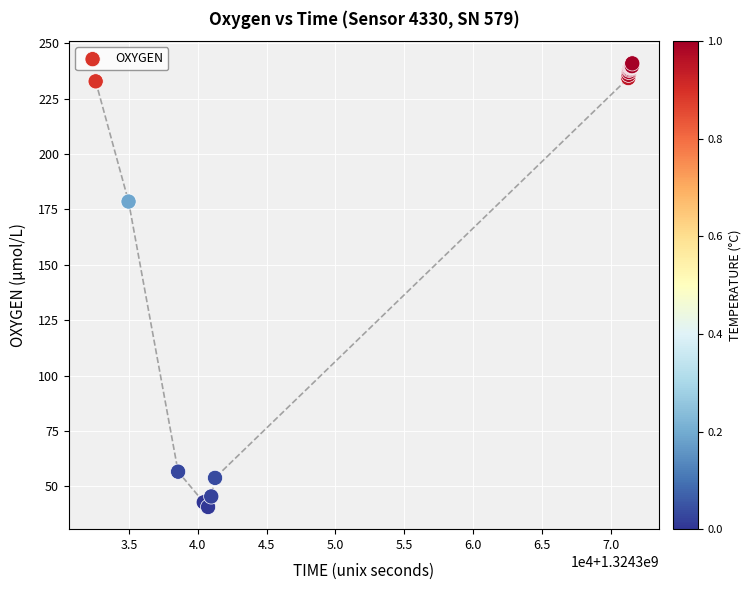

What Y value in the scatter plot is closest to 140?

178.6